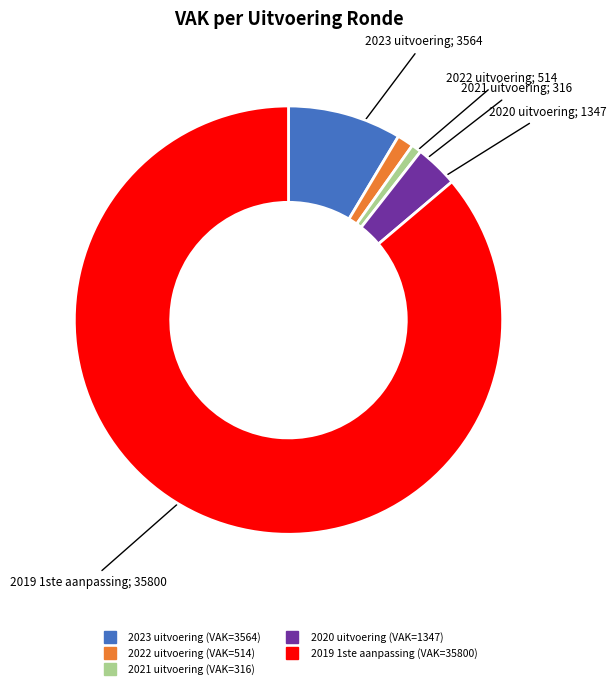

Which has a higher value, 2020 uitvoering or 2021 uitvoering?

2020 uitvoering